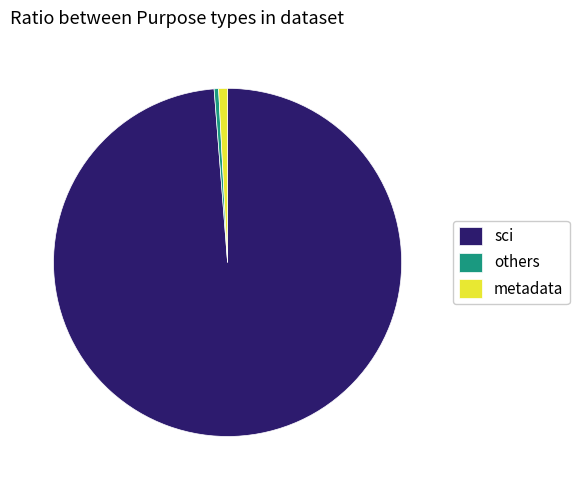

Combined, do metadata and sci account for over 50%?

Yes